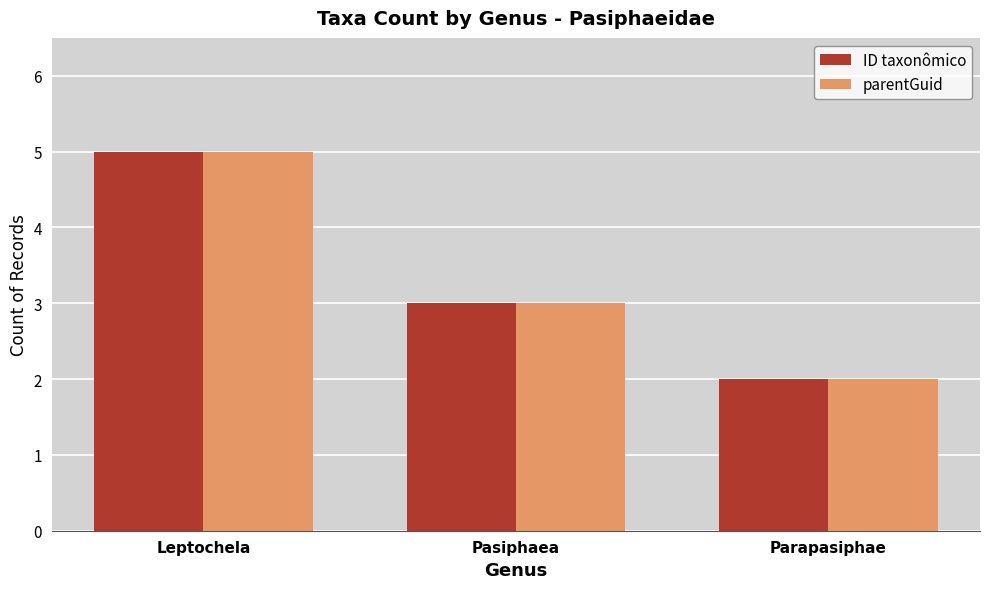

What is the sum of all ID taxonômico values?

10